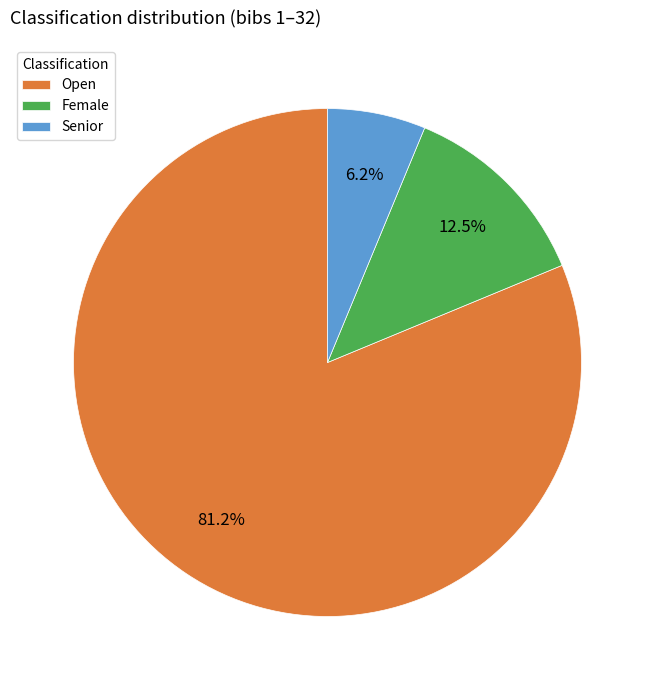

Is Open the majority of the pie?

Yes